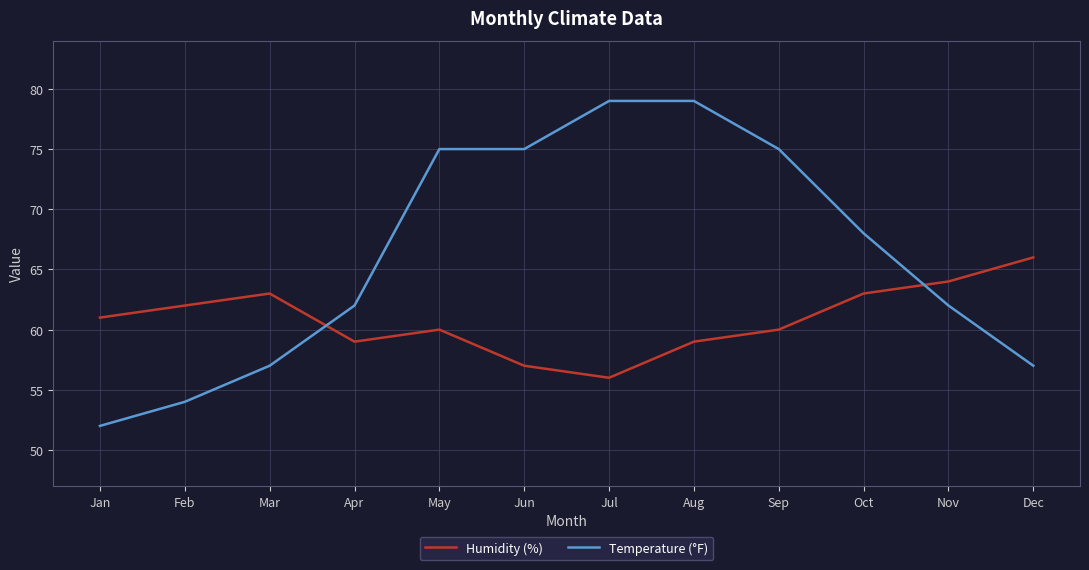

True or false: Humidity (%) has a value of 41 at Dec.

False